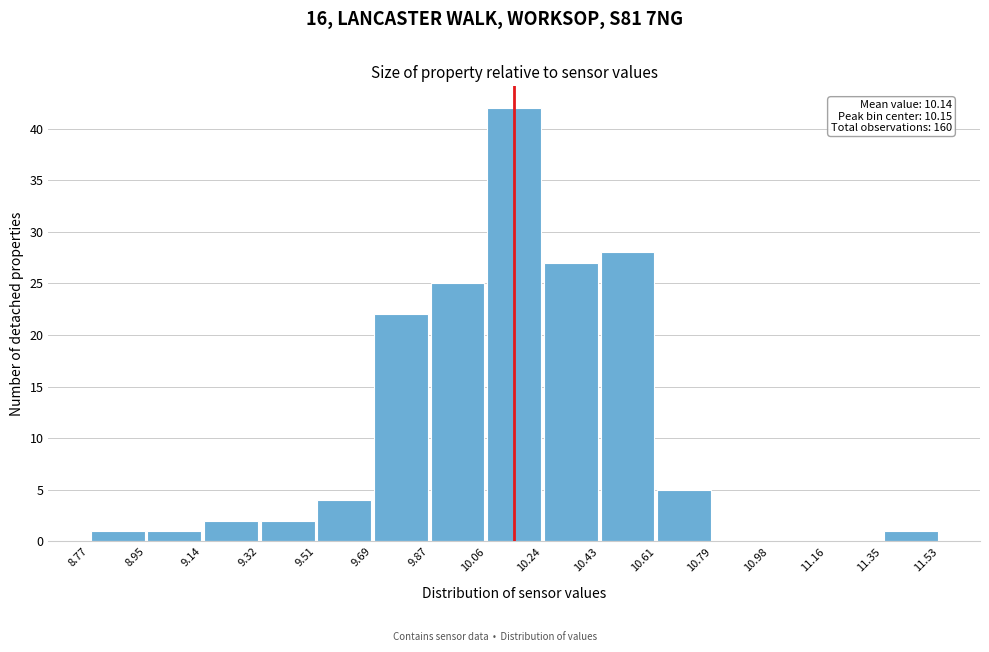

Which range on the x-axis has the tallest bar?

10.06 to 10.24